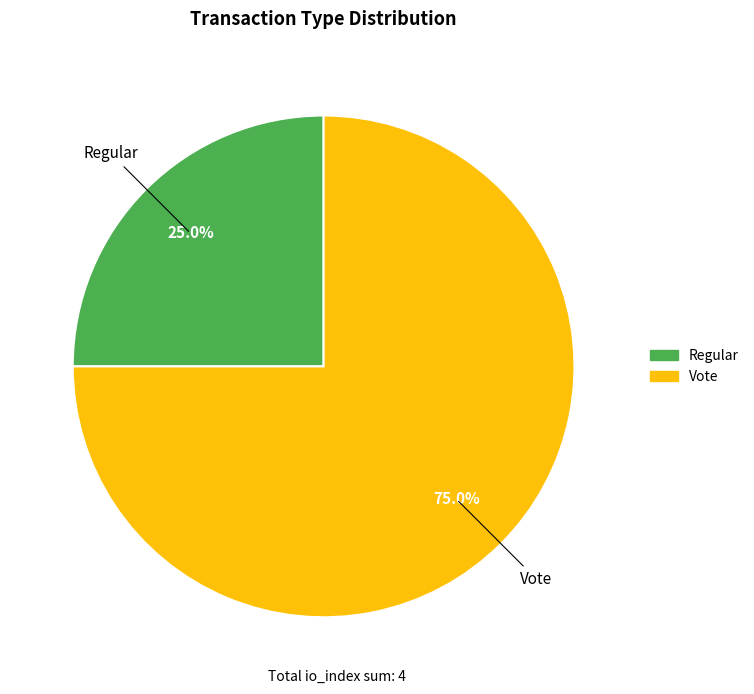

To the nearest percent, what is the difference between the largest and smallest slice percentages?

50%